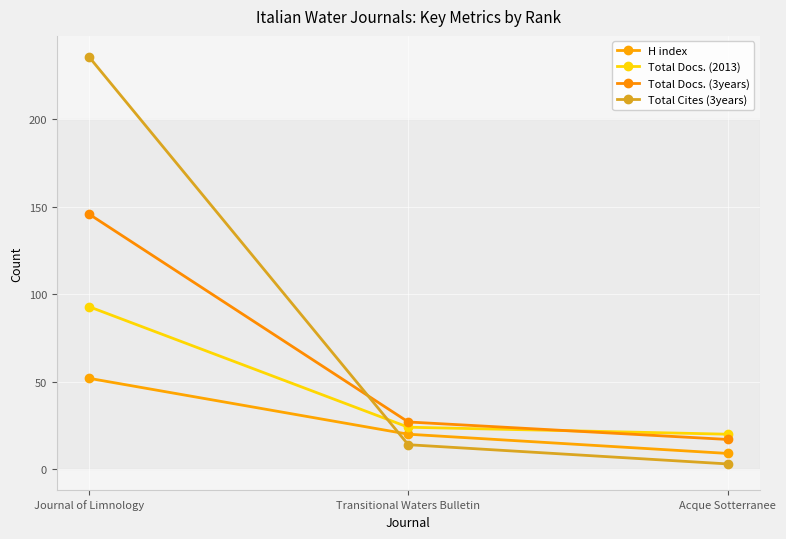

Count the number of categories in the chart.

3